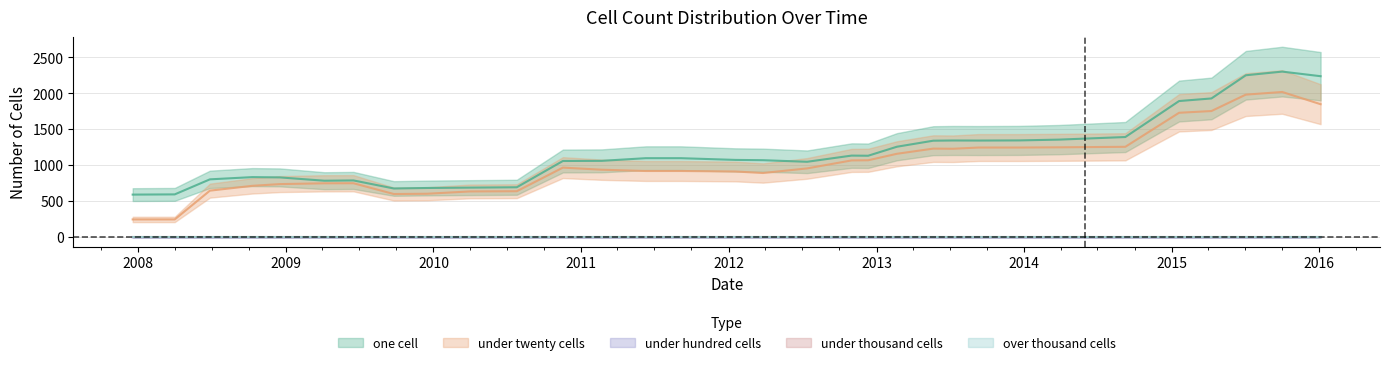

How many under_hundred_cells values are between 0 and 1?

32